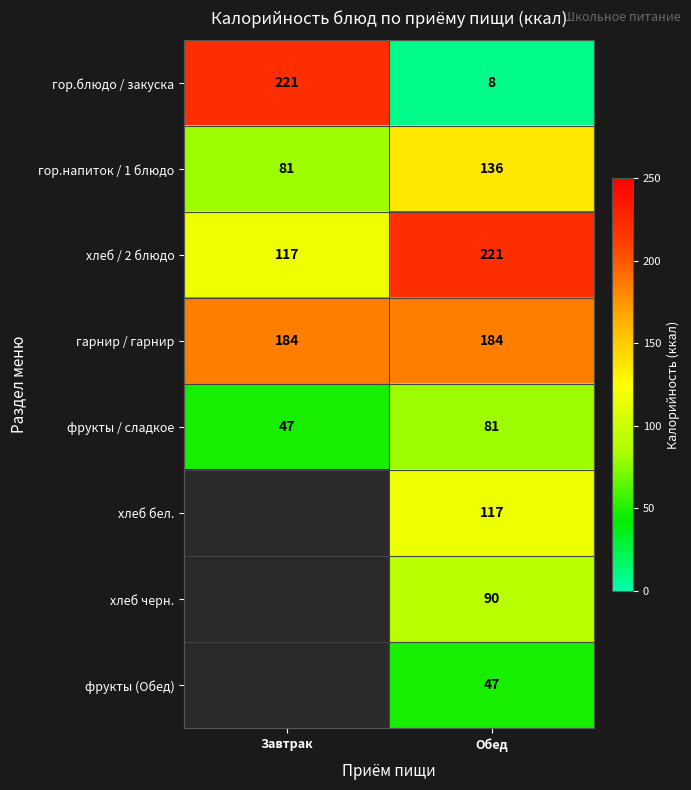

How many data points does each series have?

2